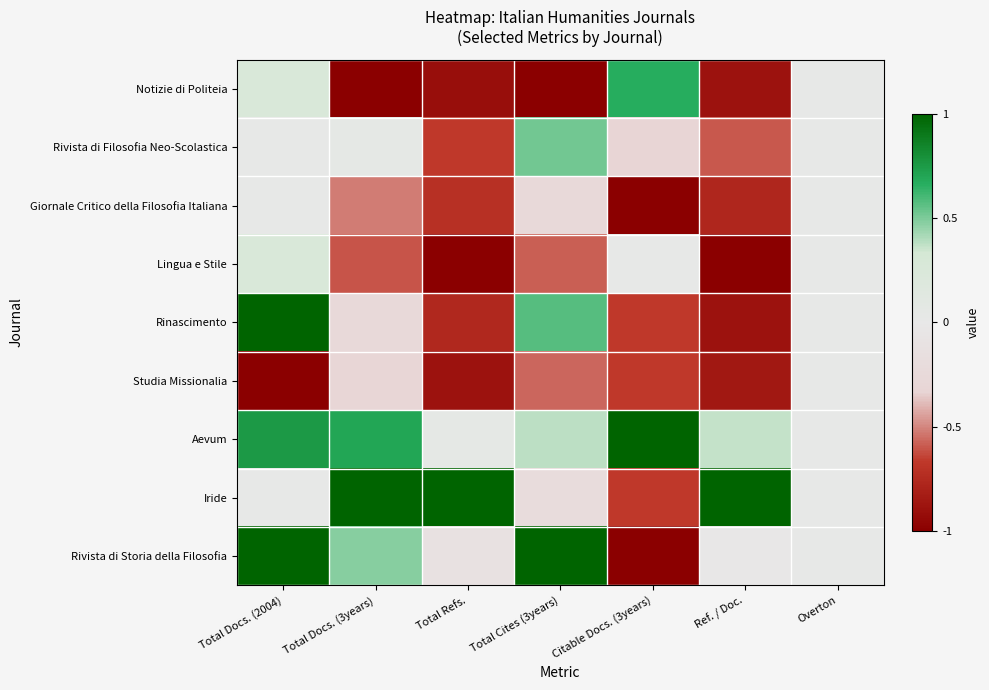

Which series has the largest range (max minus min)?

Rivista di Storia della Filosofia